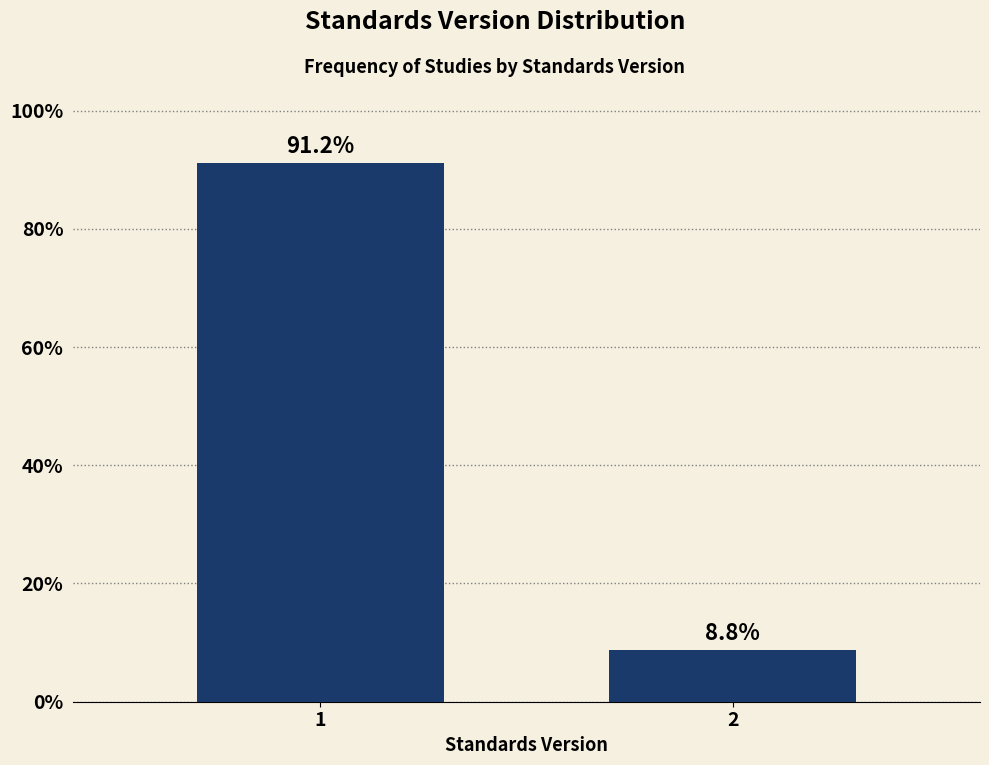

Reading right to left, extract all data points from this chart.

8.8	91.2